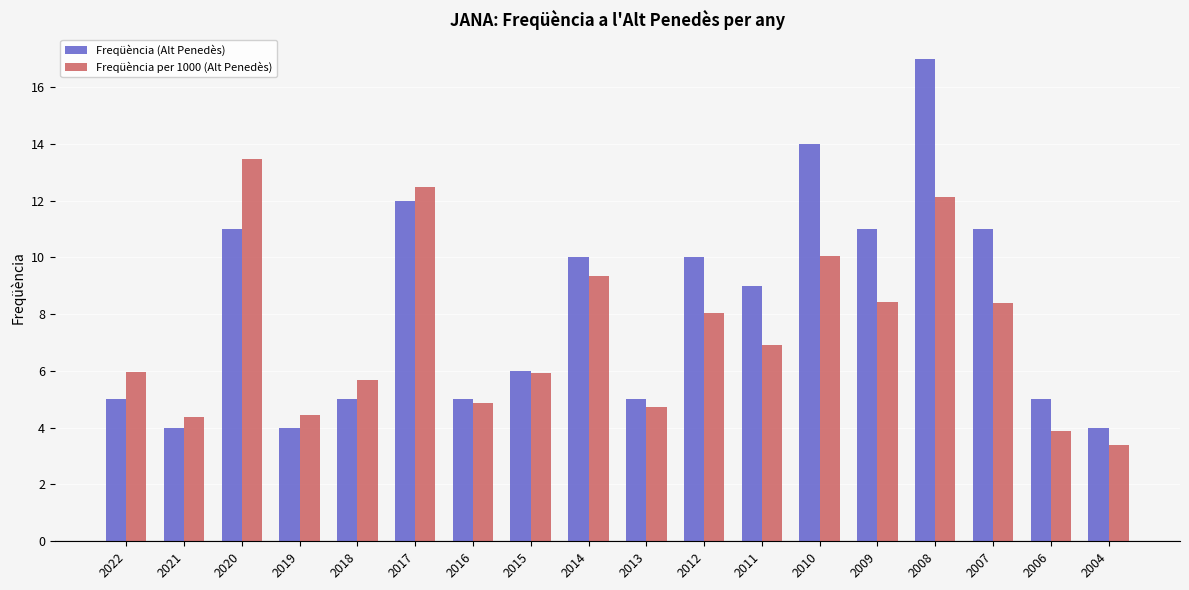

What is the difference between the highest and lowest values at 2010?

3.9